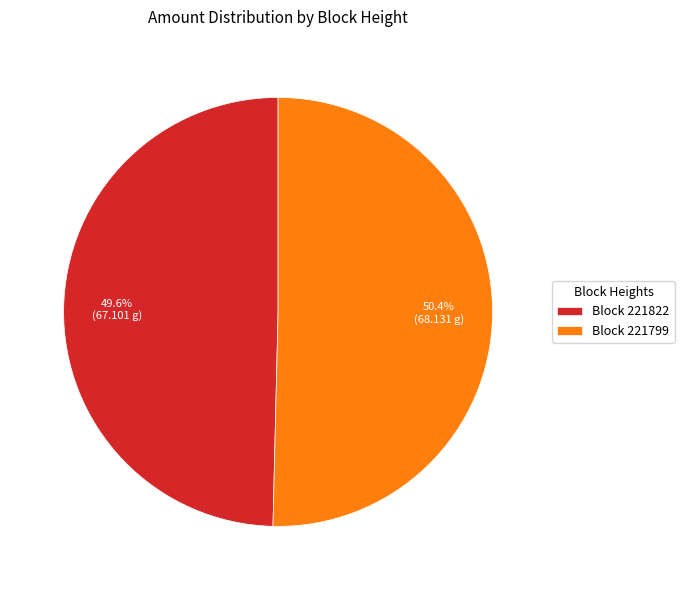

What is the ratio of the value at Block 221799 to the value at Block 221822?

1.0